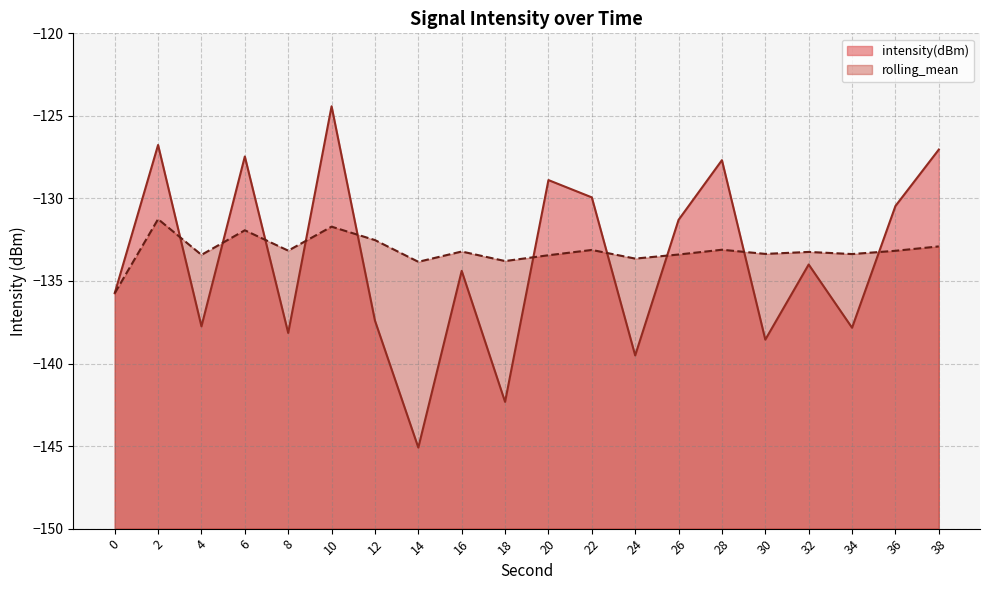

The rolling_mean series shows -229.1 at 20. True or false?

False